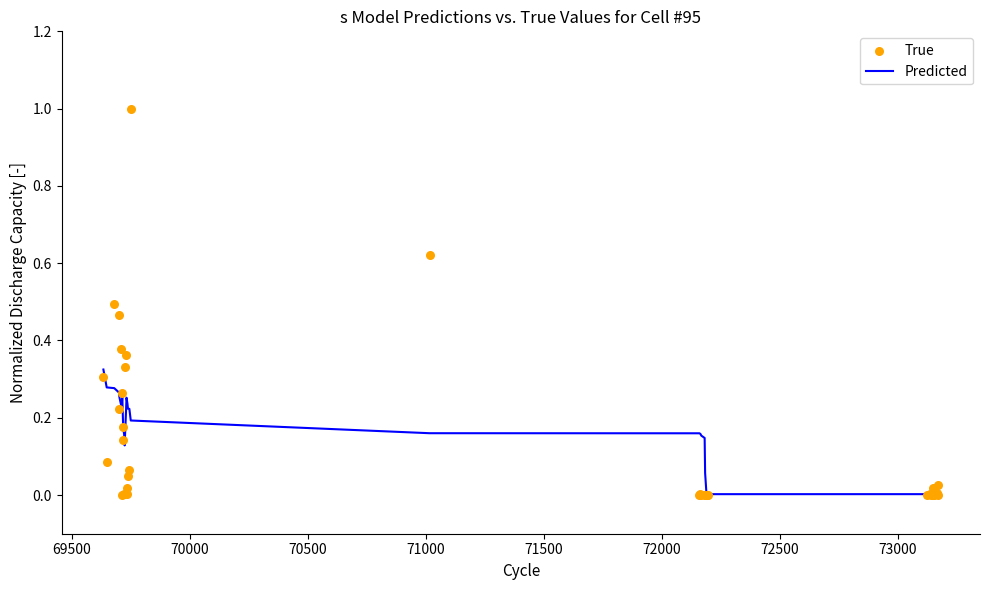

Which series has the largest total across all categories?

True